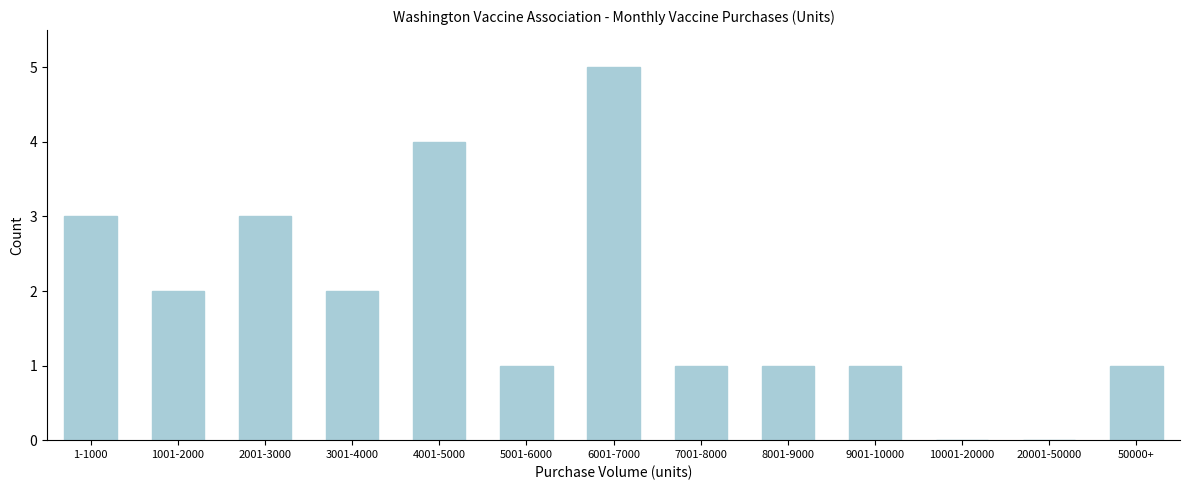

Reading right to left, list all the values displayed in this chart.

50000+=1	20001-50000=0	10001-20000=0	9001-10000=1	8001-9000=1	7001-8000=1	6001-7000=5	5001-6000=1	4001-5000=4	3001-4000=2	2001-3000=3	1001-2000=2	1-1000=3